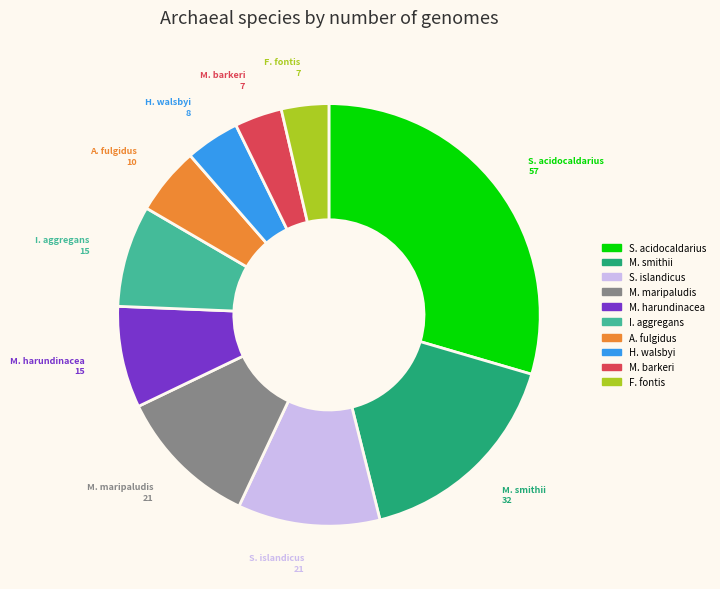

Does any single category account for the majority?

No